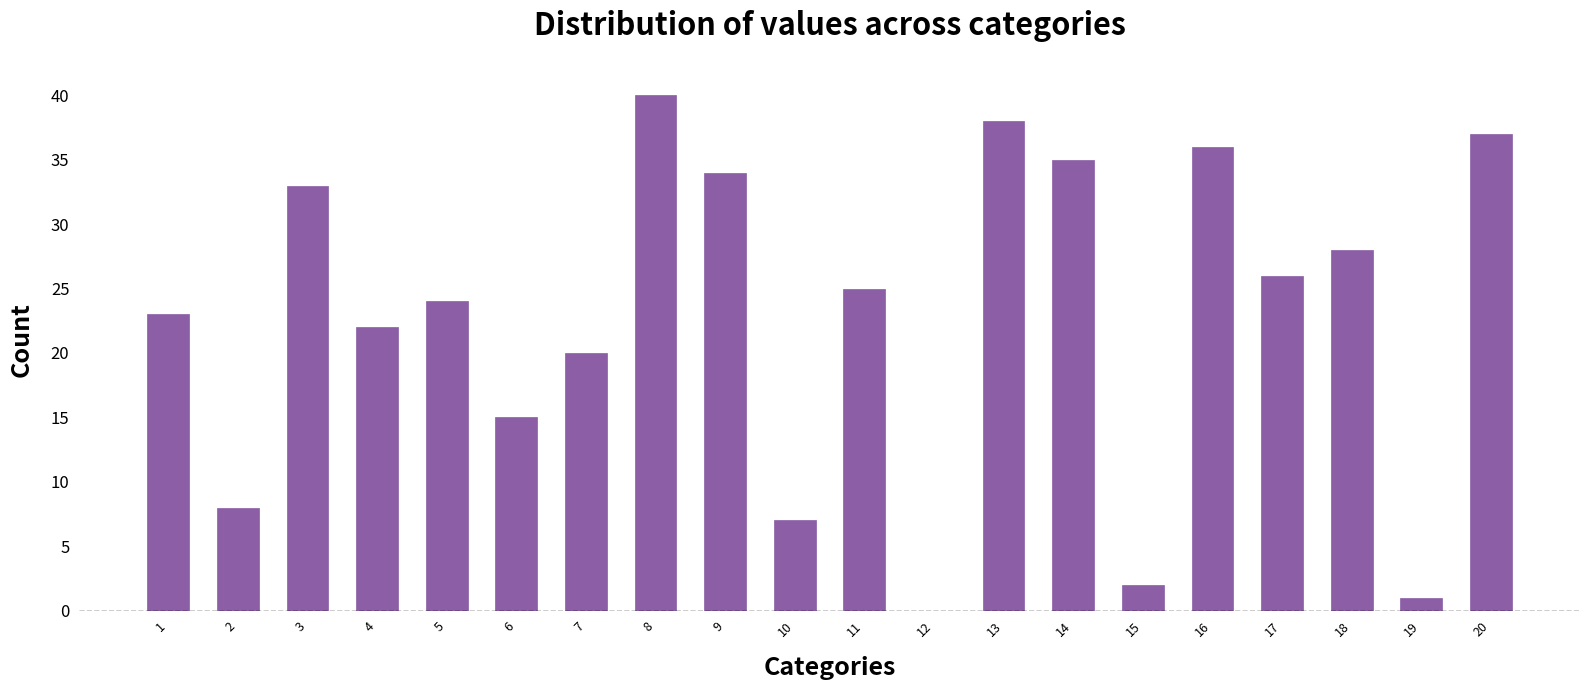

Which has a higher value, 5 or 9?

9